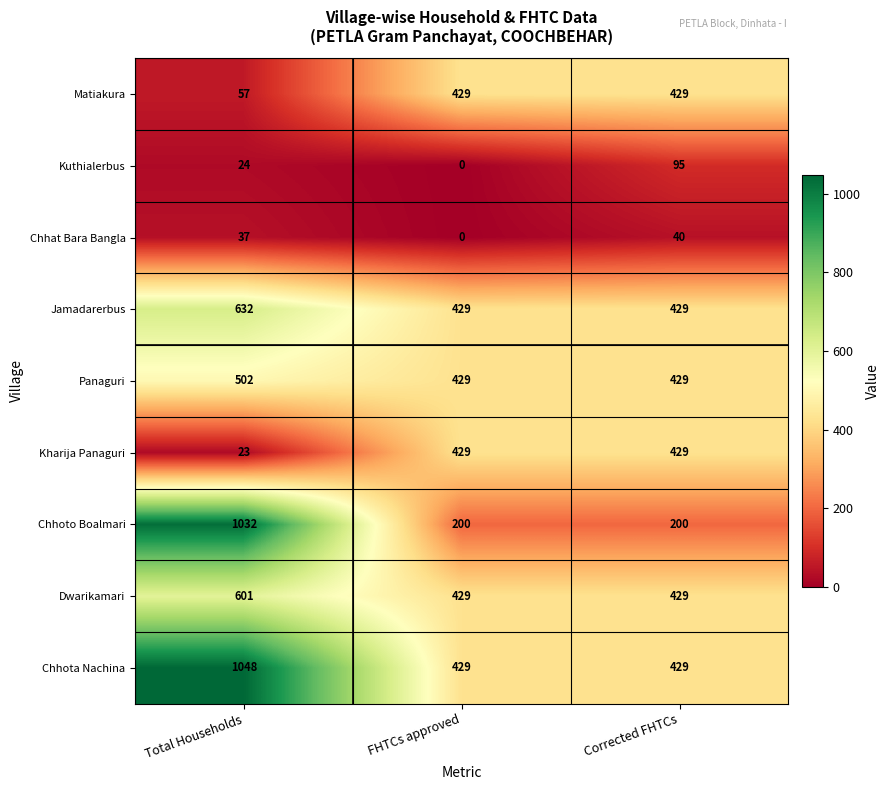

What is the maximum value shown in the chart?

1048